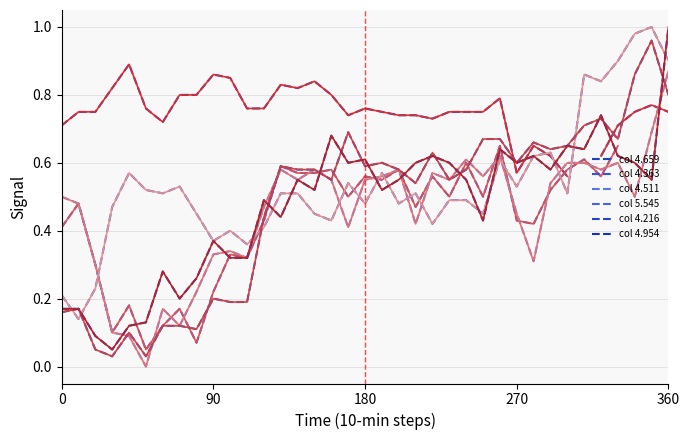

Between 15 and 30, which series saw the biggest shift?

col 4.659